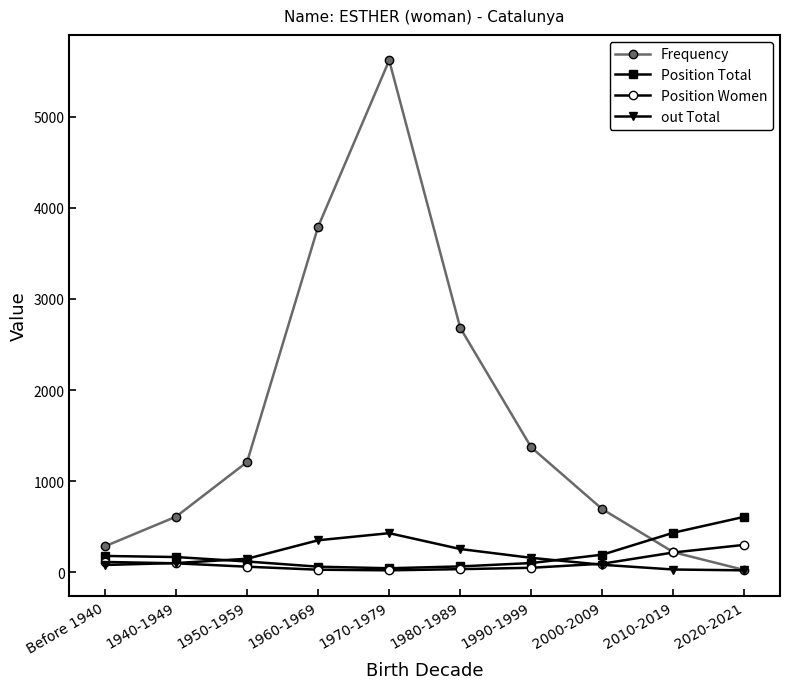

After their last crossing, which series has the higher values: Frequency or Position Total?

Position Total